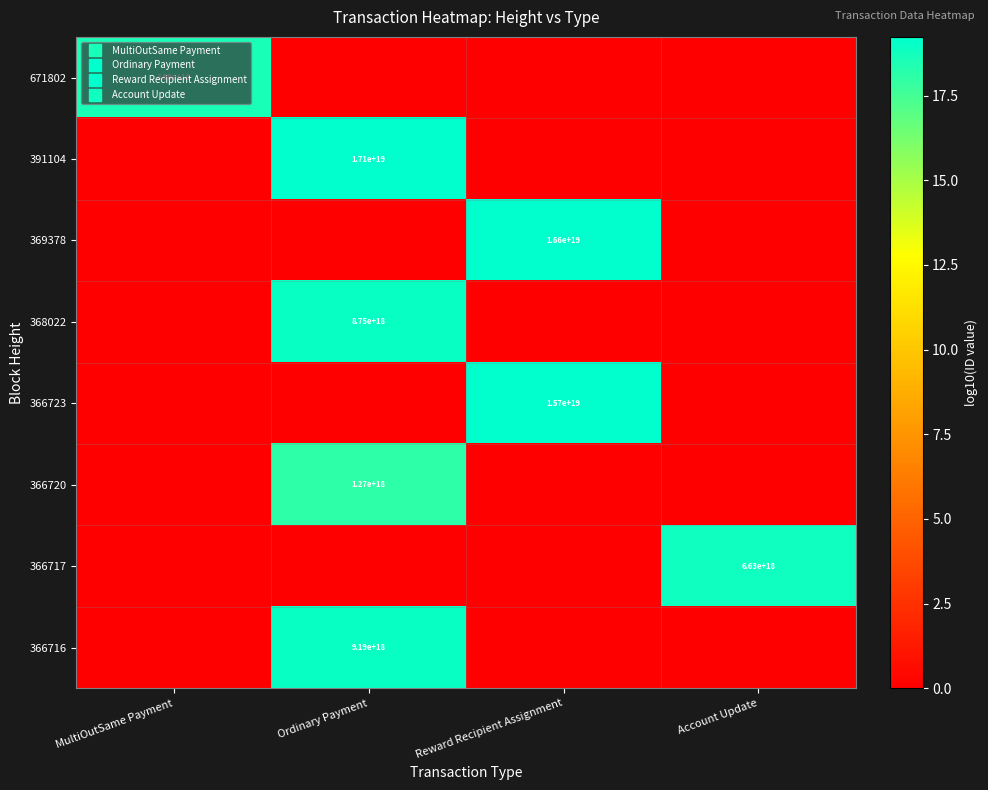

The value of 366723 at MultiOutSame Payment is -6.3. True or false?

False